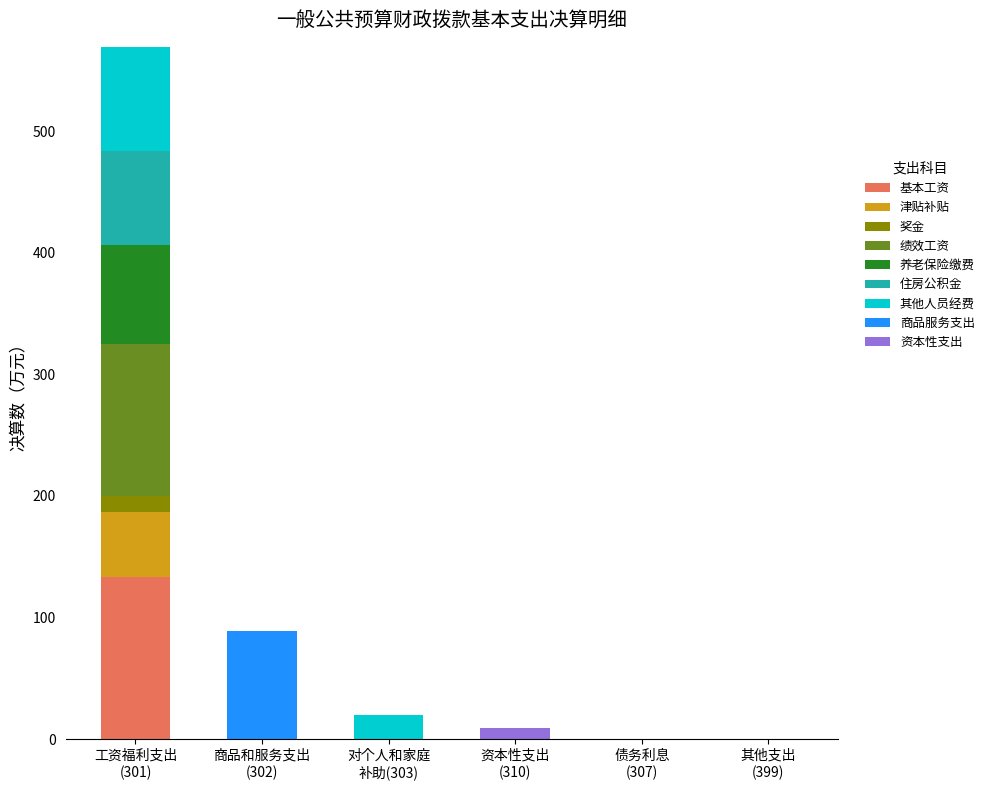

Does the chart contain stacked bars?

Yes